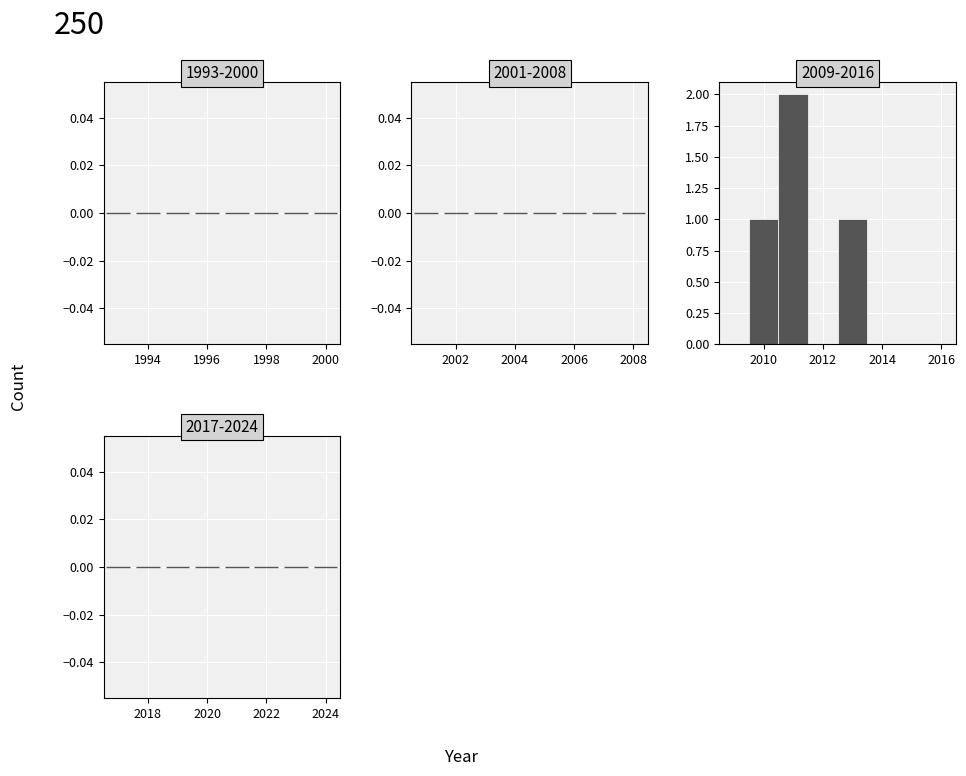

What is the height of the bar covering 2009.5 to 2010.5 on the x-axis? Neither the bar edges nor the heights are printed on the chart, so give them approximately, as read against the axes.

1